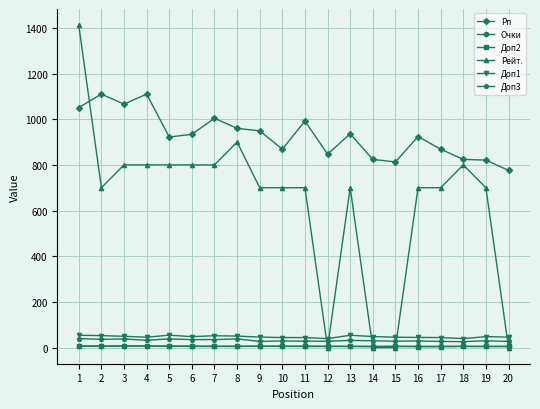

What are all the series names shown in the legend?

Рп, Очки, Доп2, Рейт., Доп1, Доп3